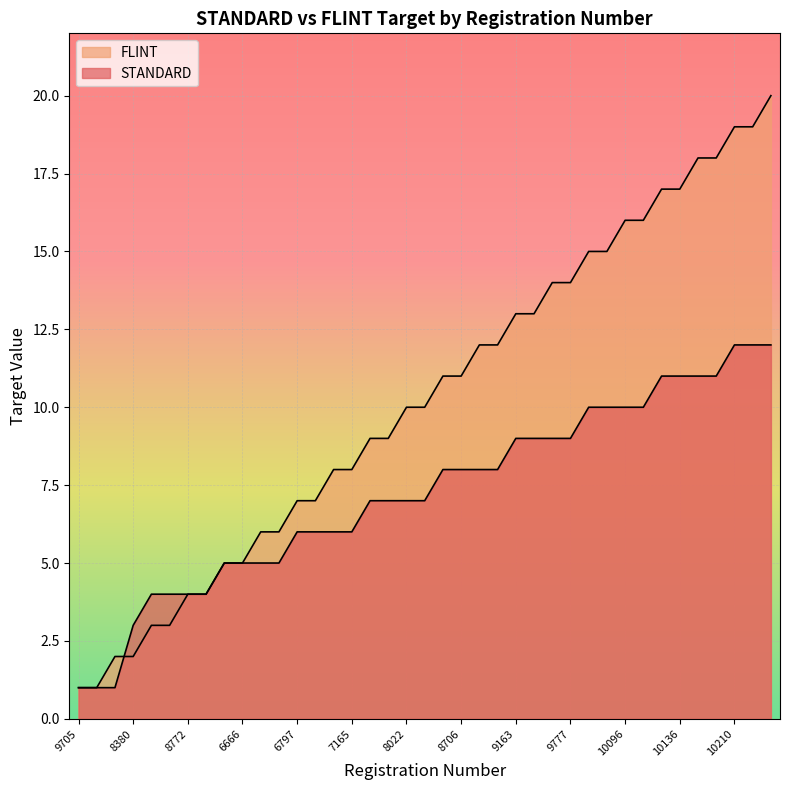

The FLINT series shows 15 at 7508. True or false?

False